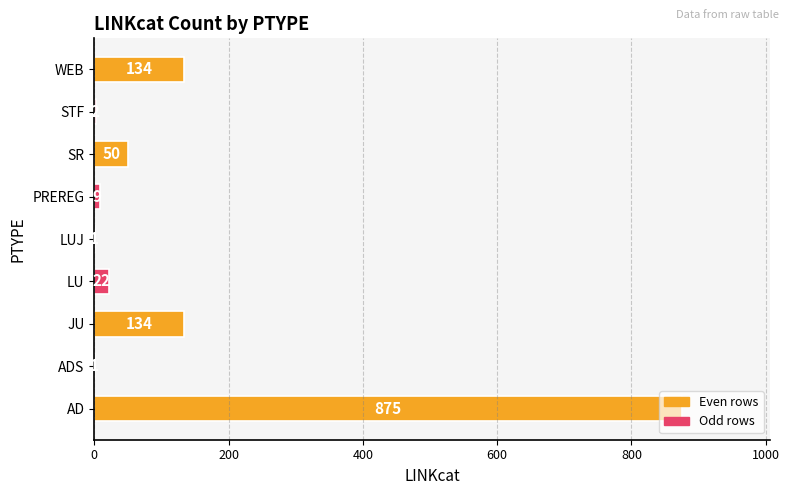

What is the sum of all values?

1228